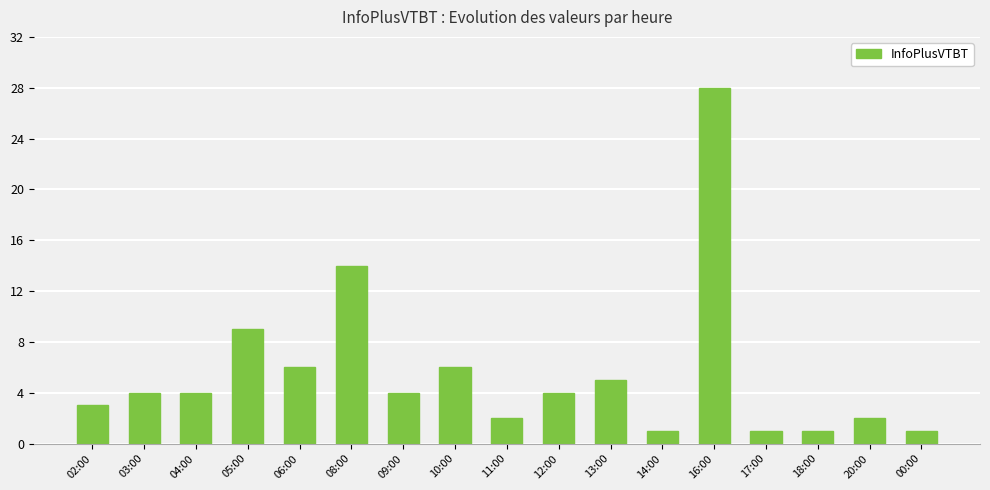

Reading left to right, what are all the values shown in this chart?

02:00=3	03:00=4	04:00=4	05:00=9	06:00=6	08:00=14	09:00=4	10:00=6	11:00=2	12:00=4	13:00=5	14:00=1	16:00=28	17:00=1	18:00=1	20:00=2	00:00=1